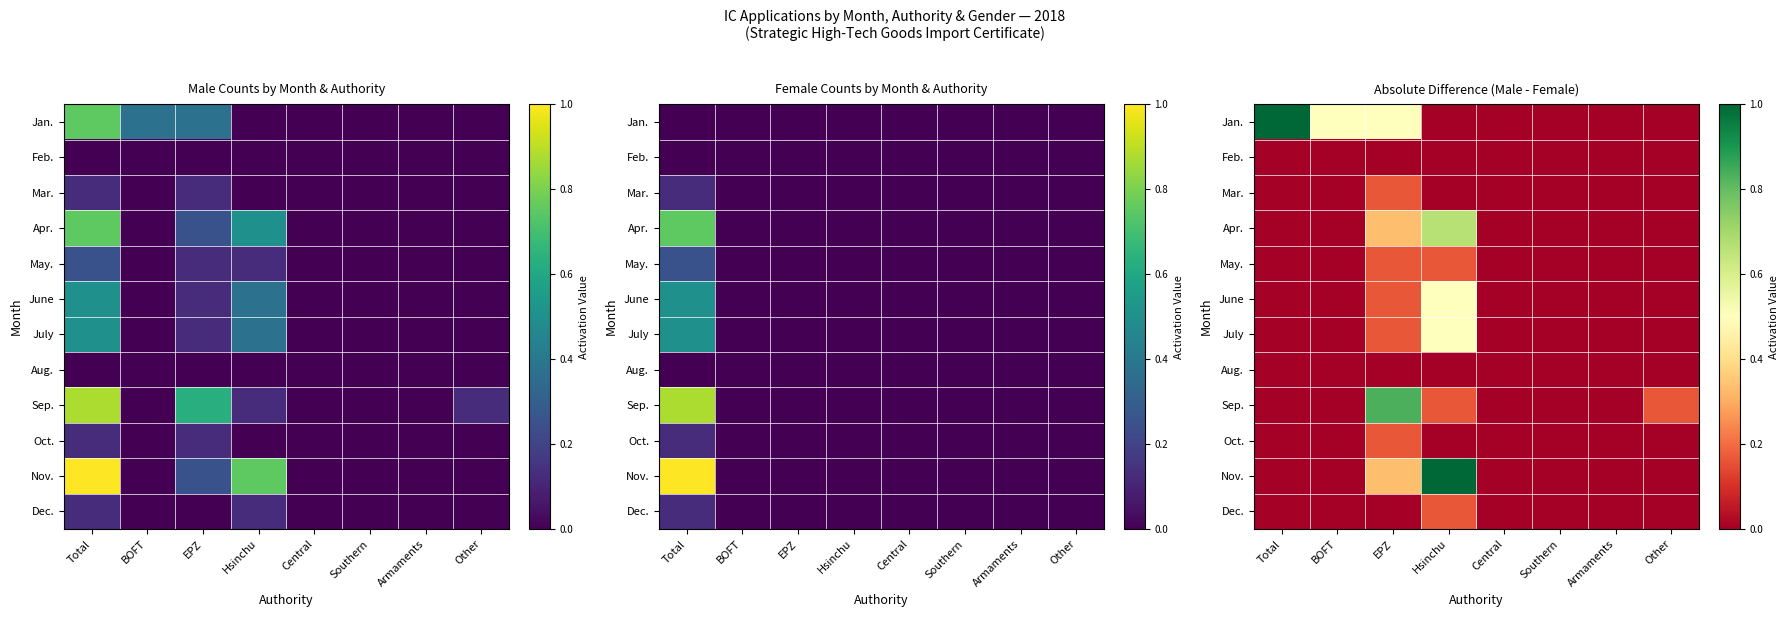

Which series has the widest spread of values?

Jan.